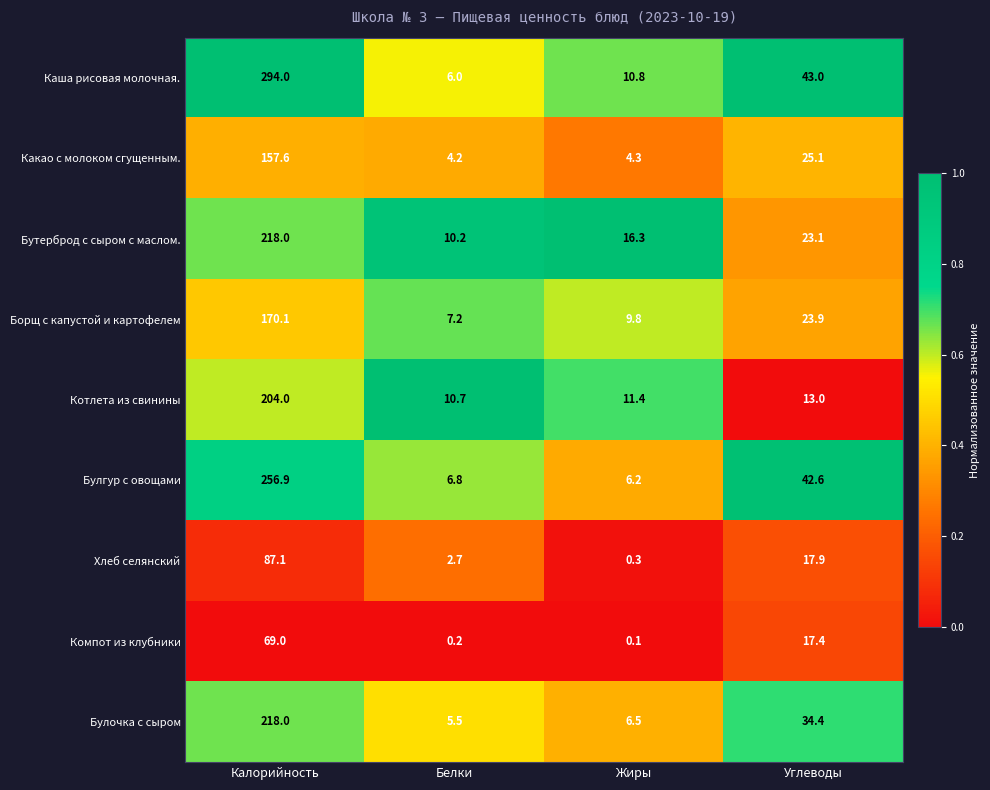

What is the difference between the maximum and minimum values in the Компот из клубники series?

68.9